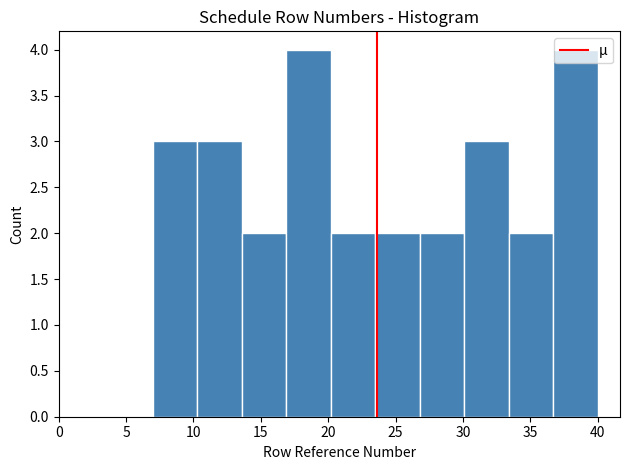

What is the height of the bar covering 33.4 to 36.7 on the x-axis? Neither the bar edges nor the heights are printed on the chart, so give them approximately, as read against the axes.

2